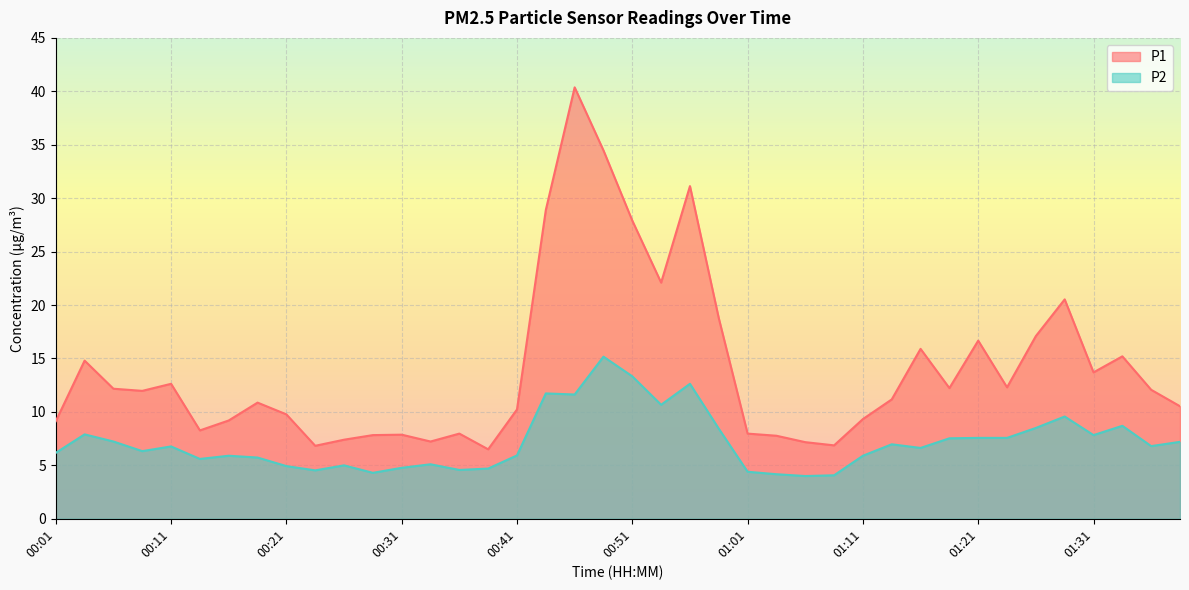

Is the value of P2 at 00:24 greater than the value of P1 at 00:58?

No